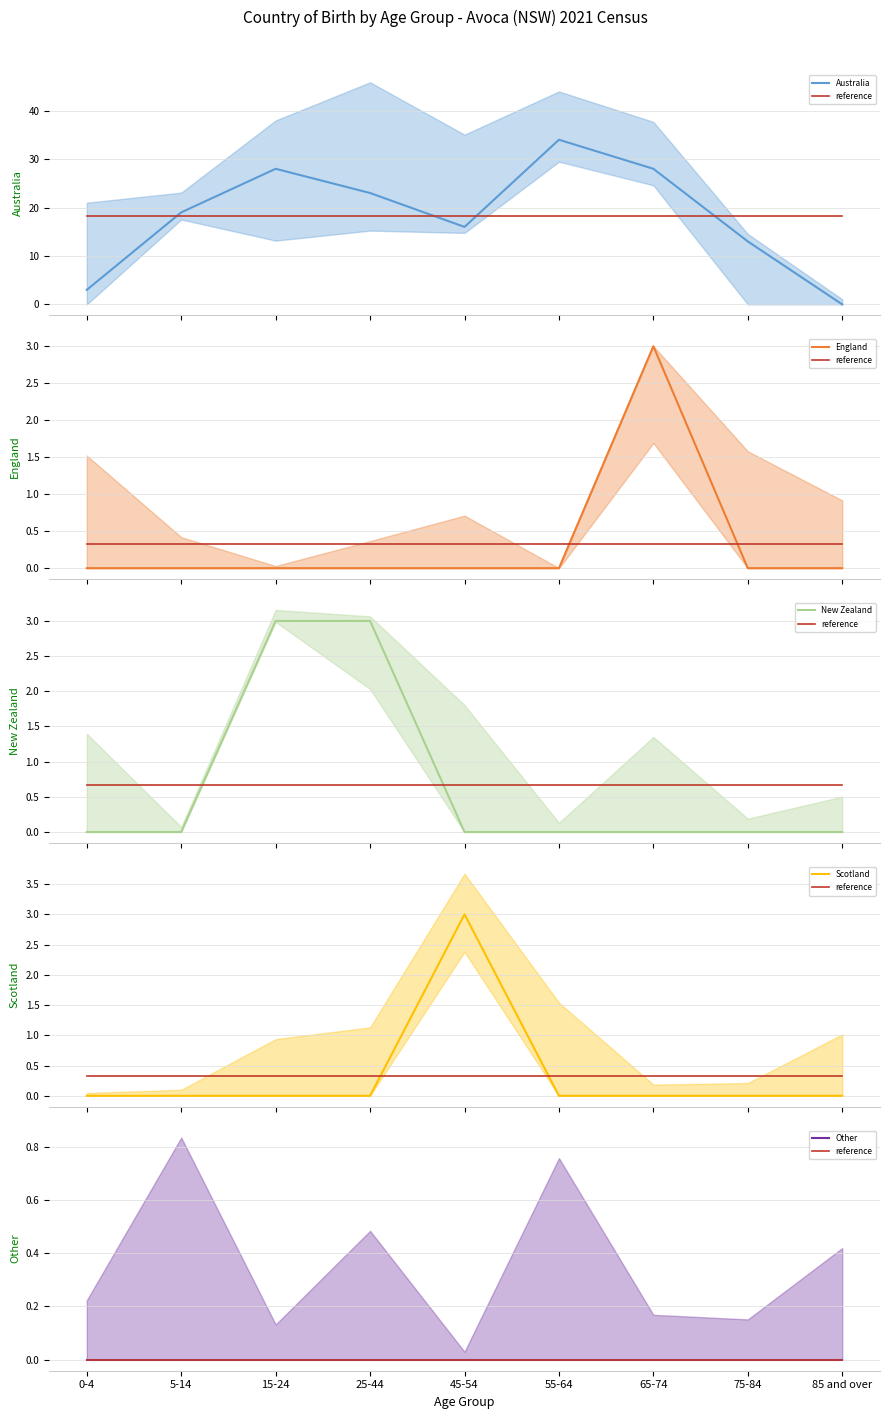

How many lines are shown in the chart?

6